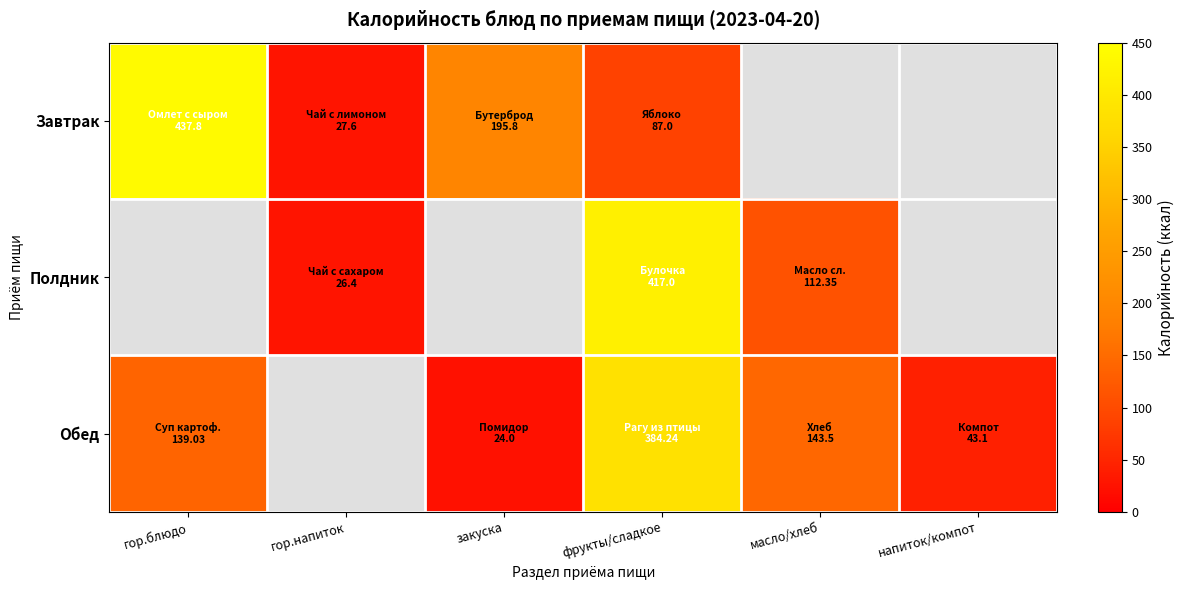

Where is Завтрак nearest to the value 232?

закуска